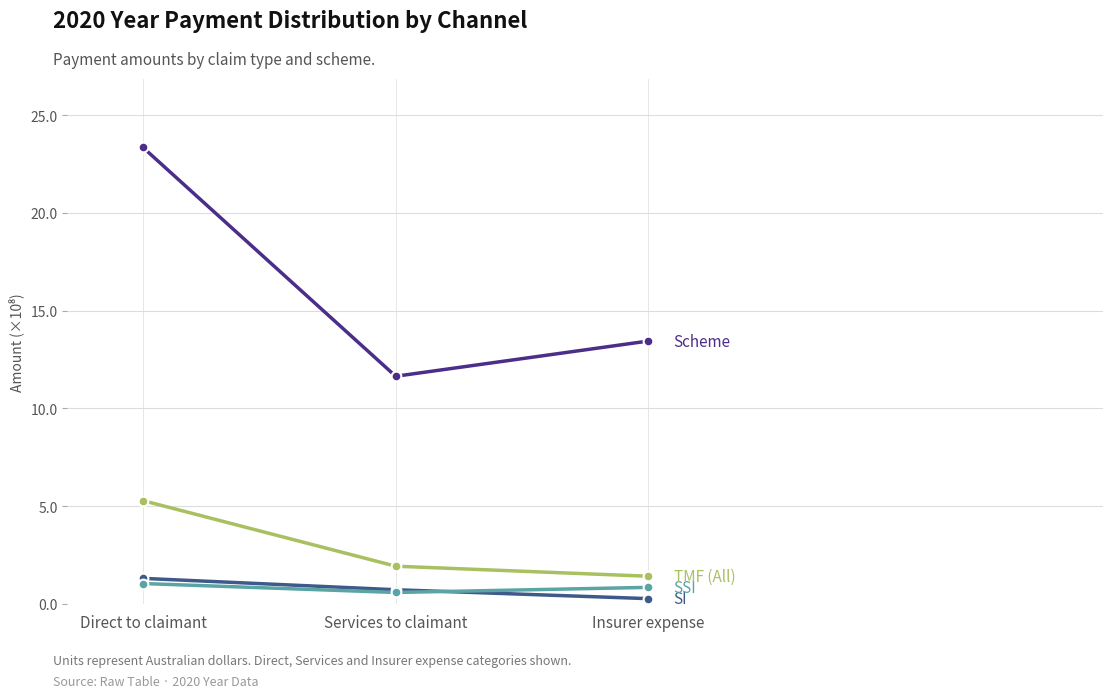

Which label corresponds to the largest value in the chart?

Direct to claimant